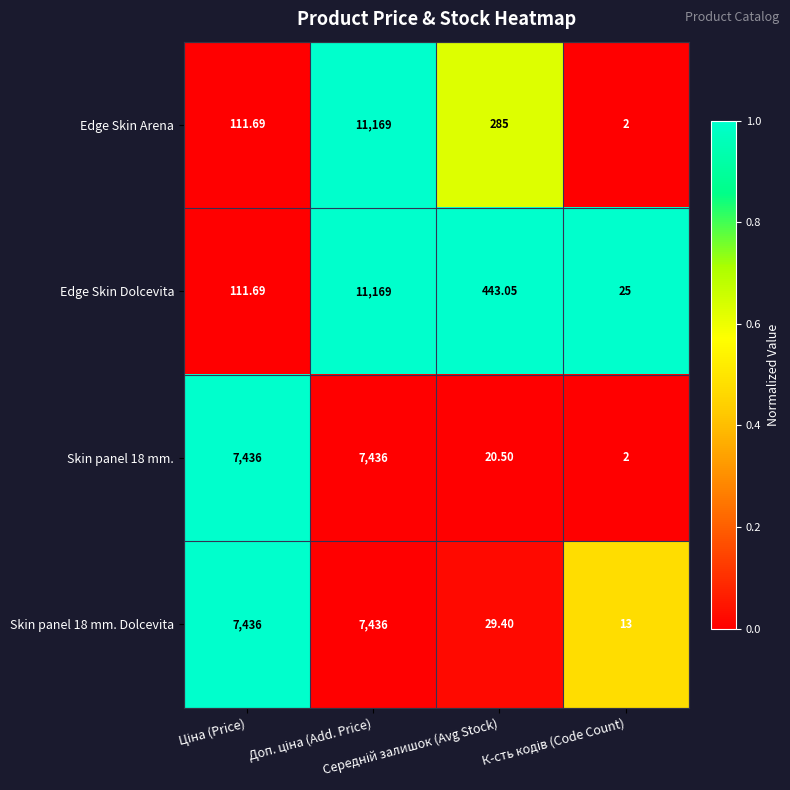

Which series has the widest spread of values?

Edge Skin Arena